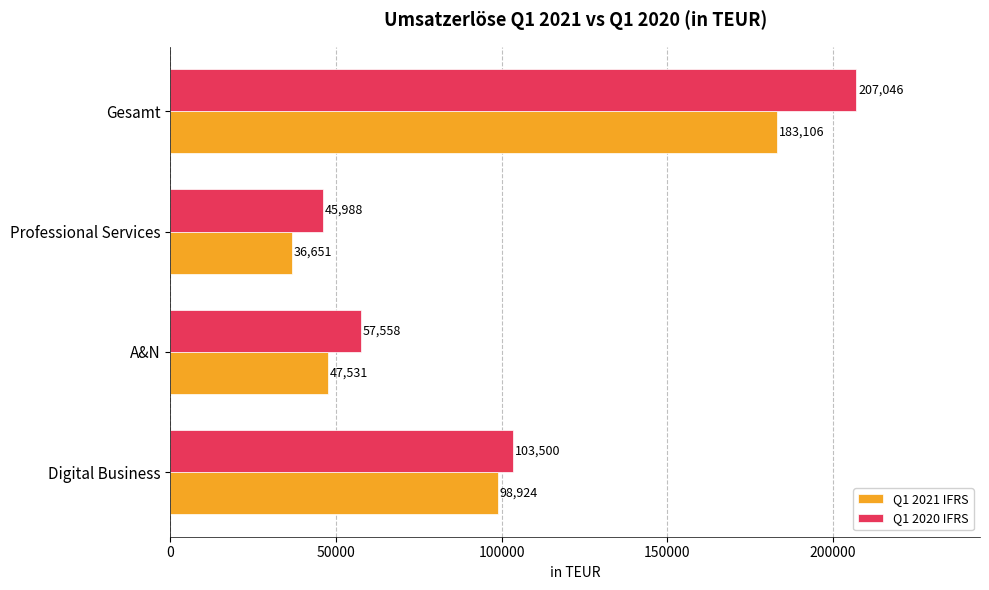

Rank the categories by Q1 2021 IFRS value from highest to lowest.

Gesamt, Digital Business, A&N, Professional Services